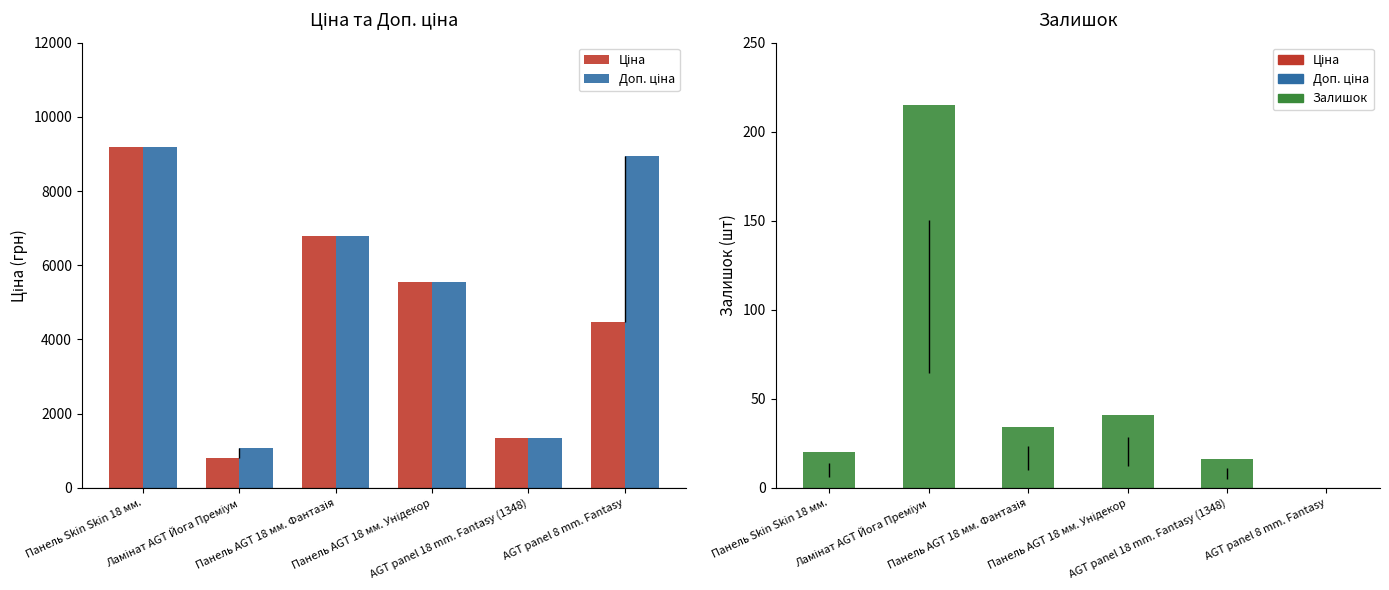

What are all the series names shown in the legend?

Ціна, Доп. ціна, Залишок